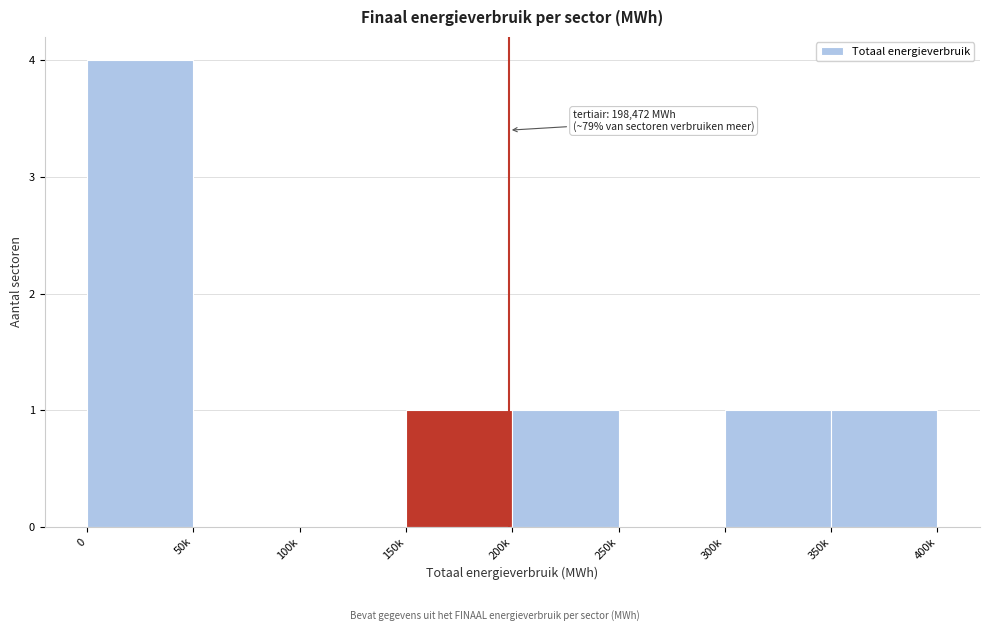

Reading right to left, what are all the values shown in this chart?

350k=1	300k=1	250k=0	200k=1	150k=1	100k=0	50k=0	0=4